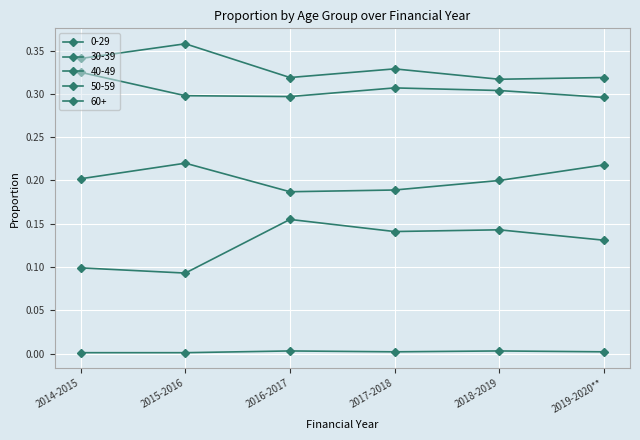

Count the number of data series in this chart.

5